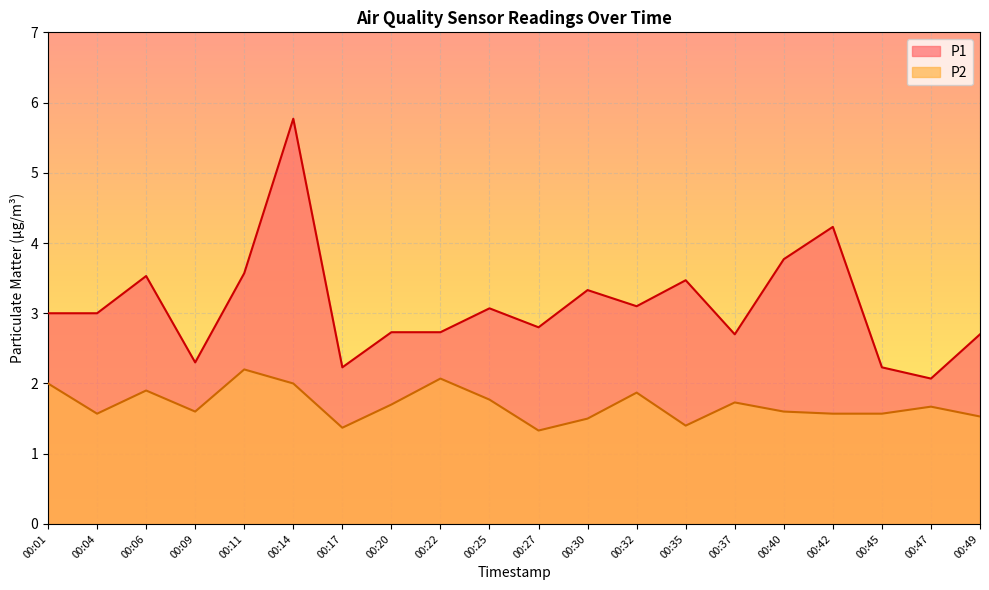

What are all the series names shown in the legend?

P1, P2